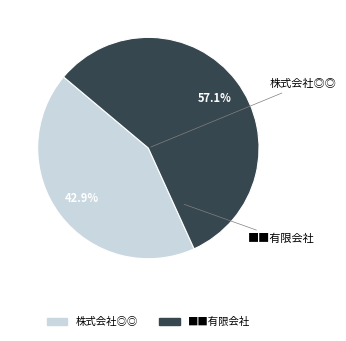

Is there a majority slice in this chart?

Yes